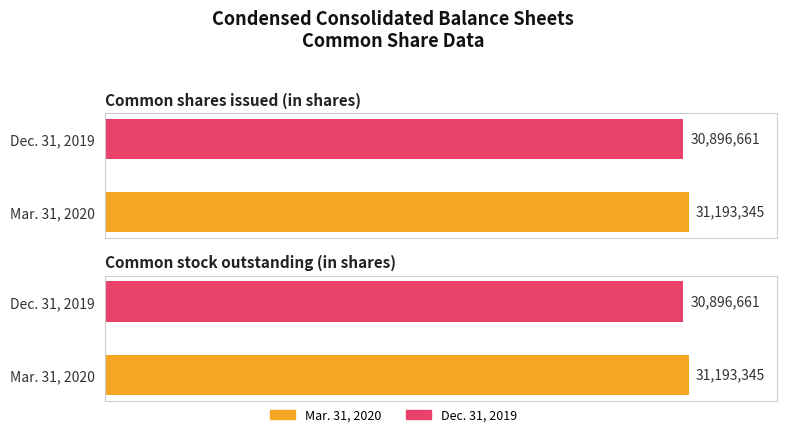

What is the spread (max minus min) of values at Common shares issued (in shares)?

296684